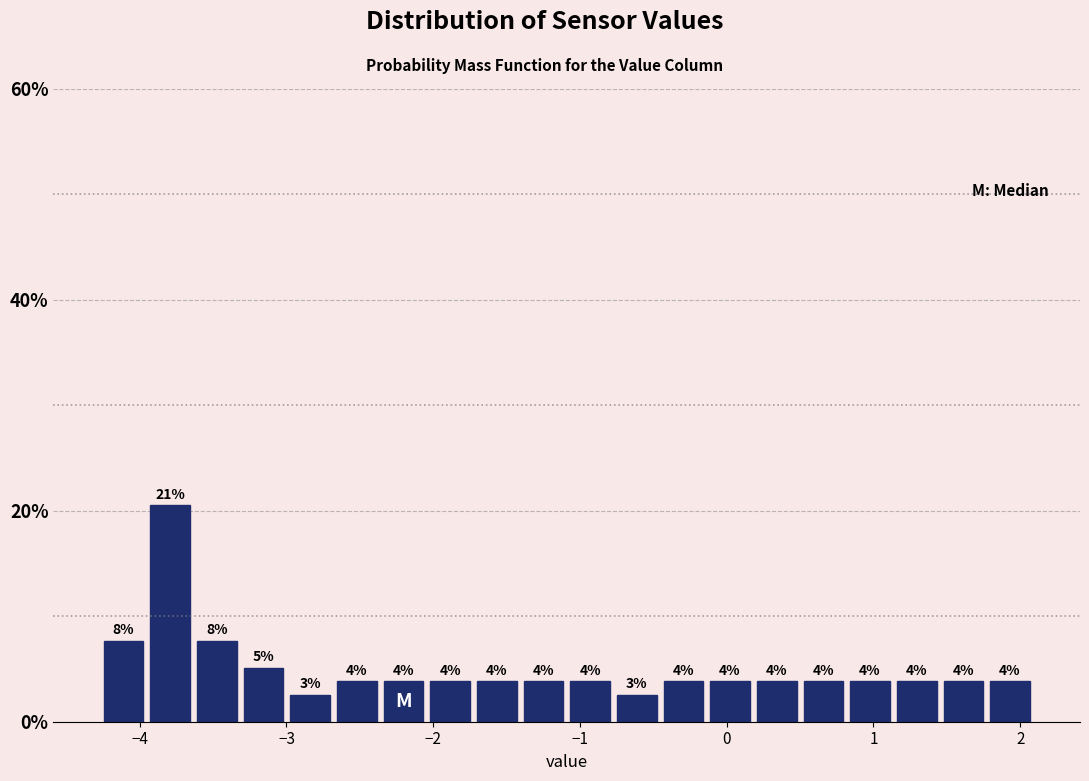

Around what value on the x-axis is the tallest bar? Give the approximate position of its centre, as read against the axis.

-3.8